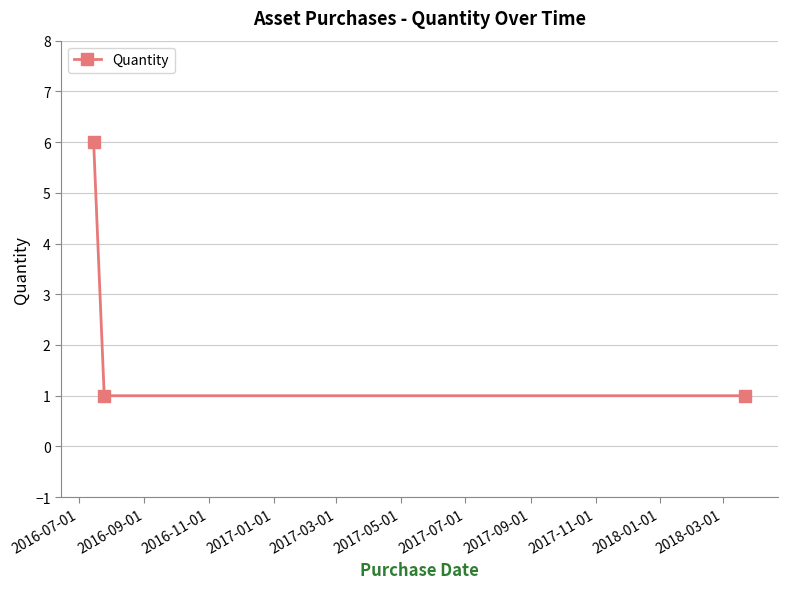

What is the difference between the maximum and second lowest values?

5